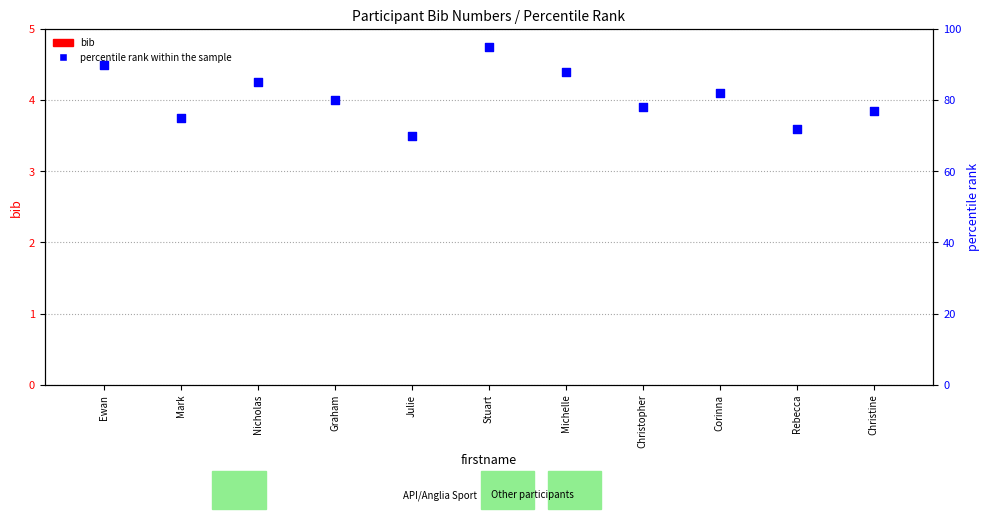

Which series reaches the maximum Y coordinate?

percentile rank within the sample